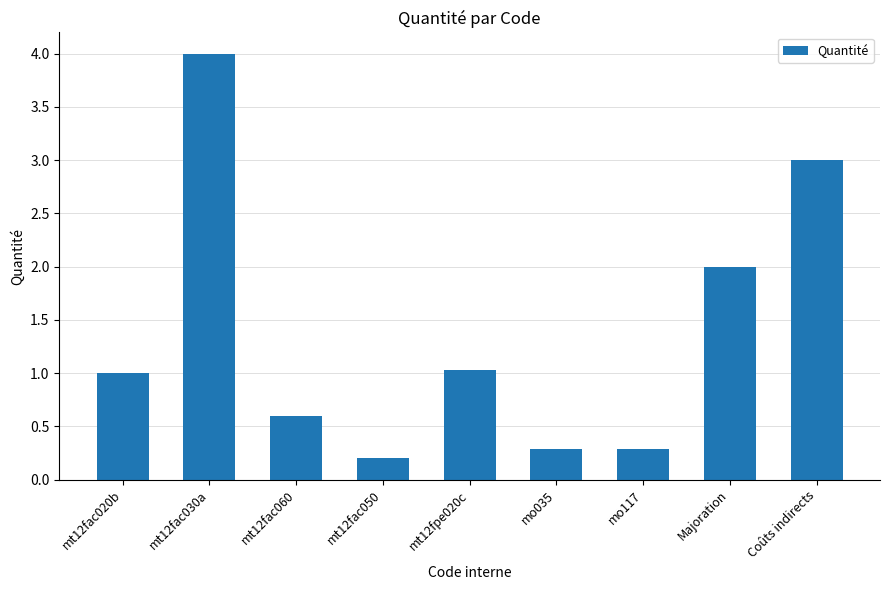

Is it true that the value at mo035 is 0.5?

False